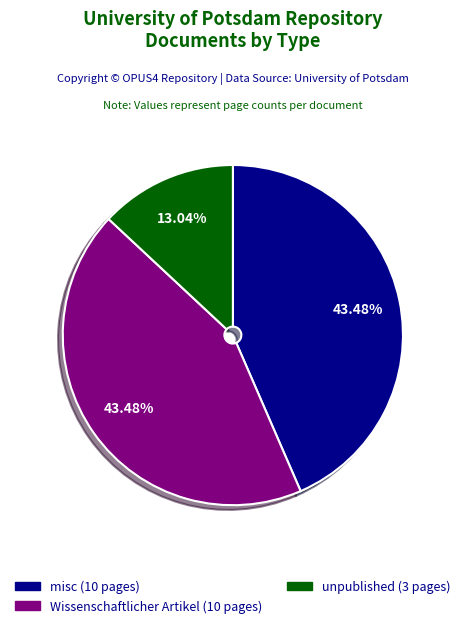

Is there a majority slice in this chart?

No